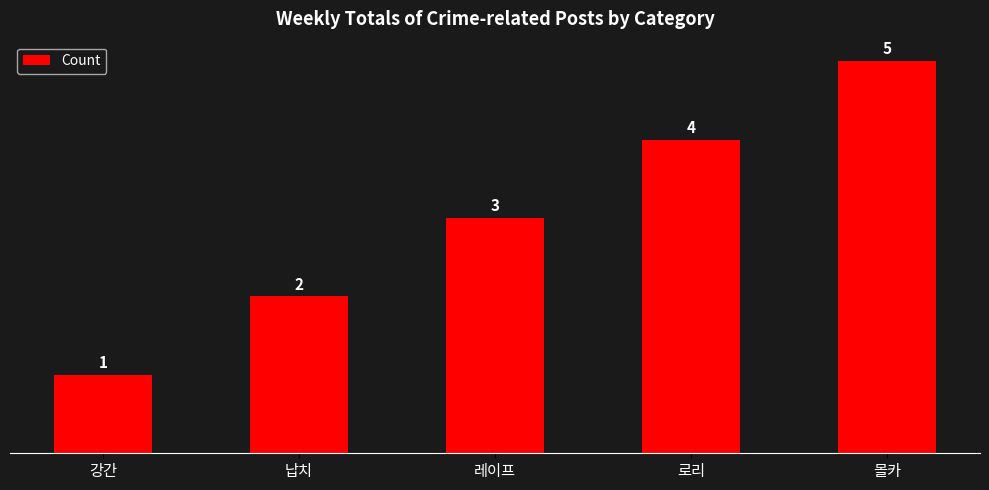

Read the value at 레이프.

3